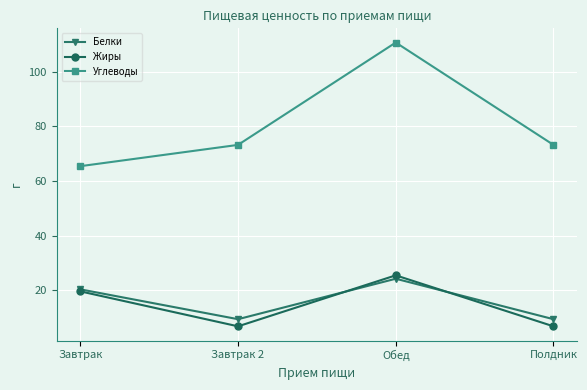

The value of Жиры at Обед is 25.5. True or false?

True